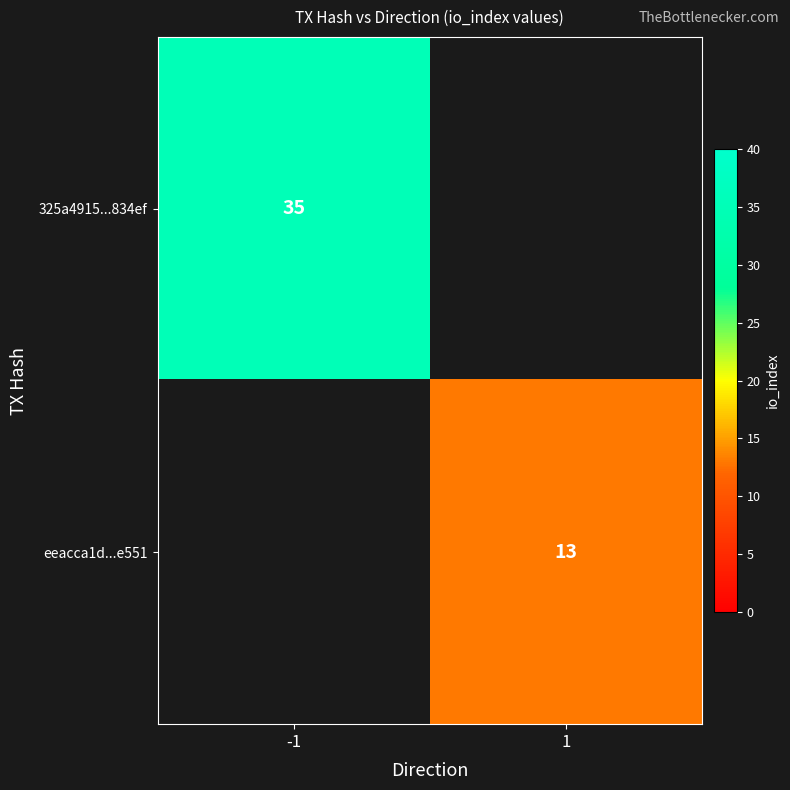

True or false: 325a4915...834ef has a value of 35 at -1.

True